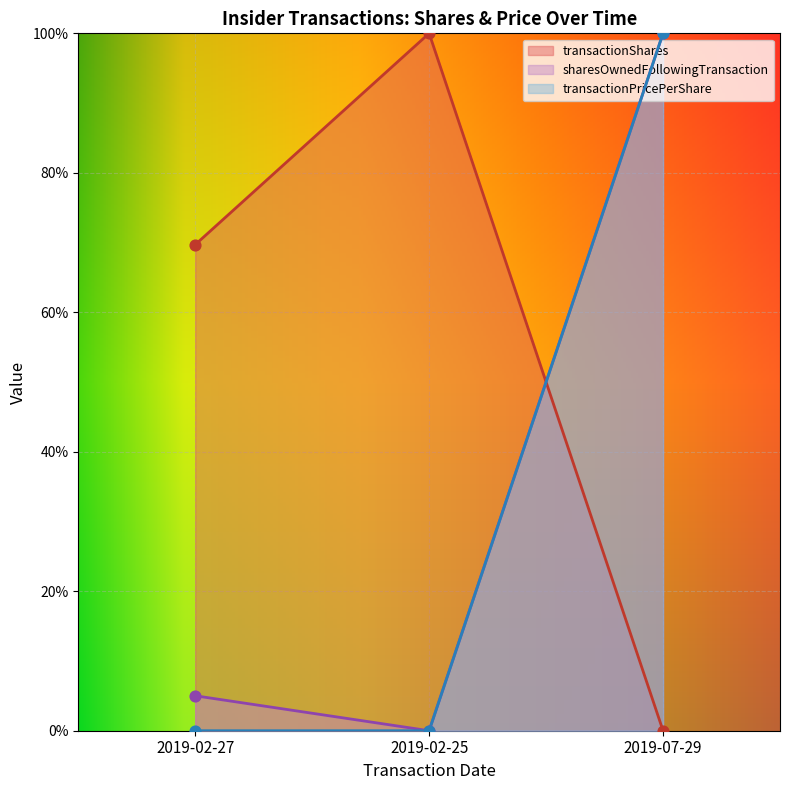

Which series reaches the maximum Y coordinate?

transactionShares